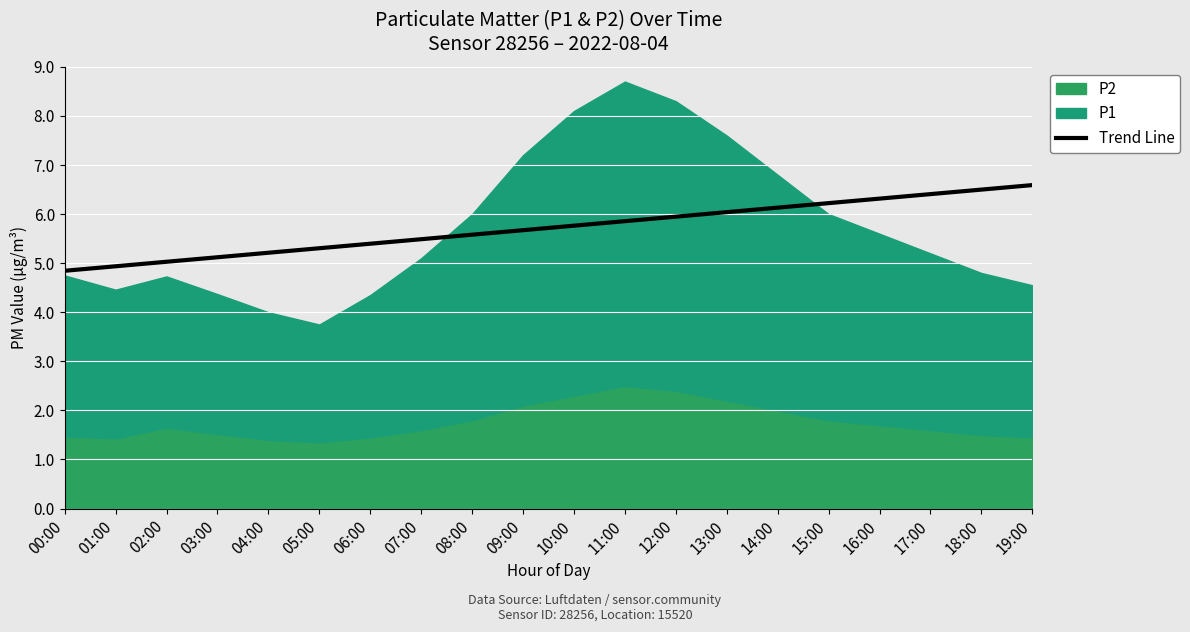

What is the difference between the maximum and minimum values?

1.7